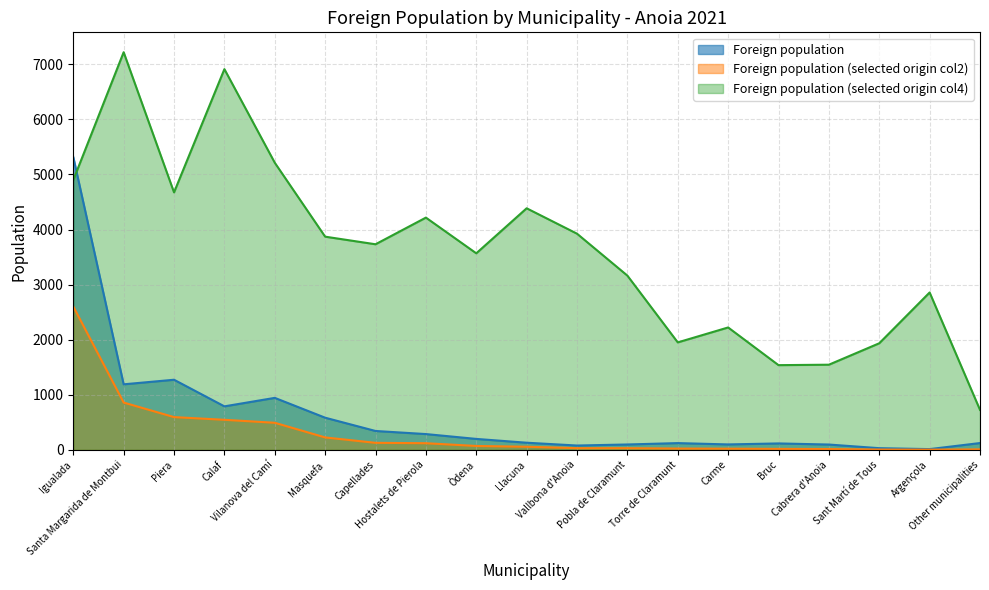

What is the sum of all Foreign population (selected origin col2) values?

5858